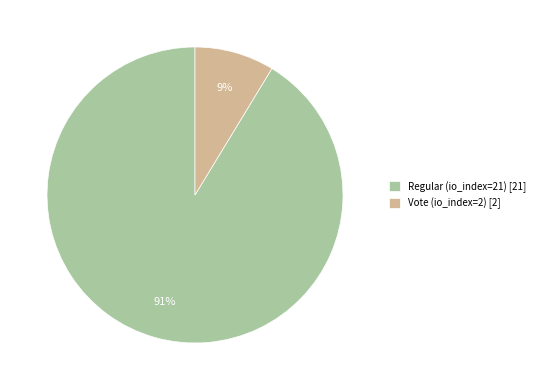

Which slice is the smallest?

Vote (io_index=2)